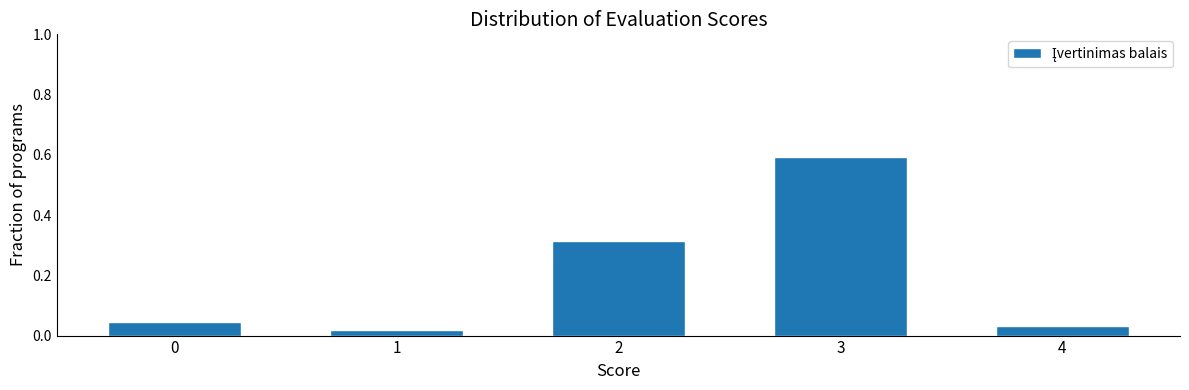

What is the change in value from 3 to 4?

-0.6